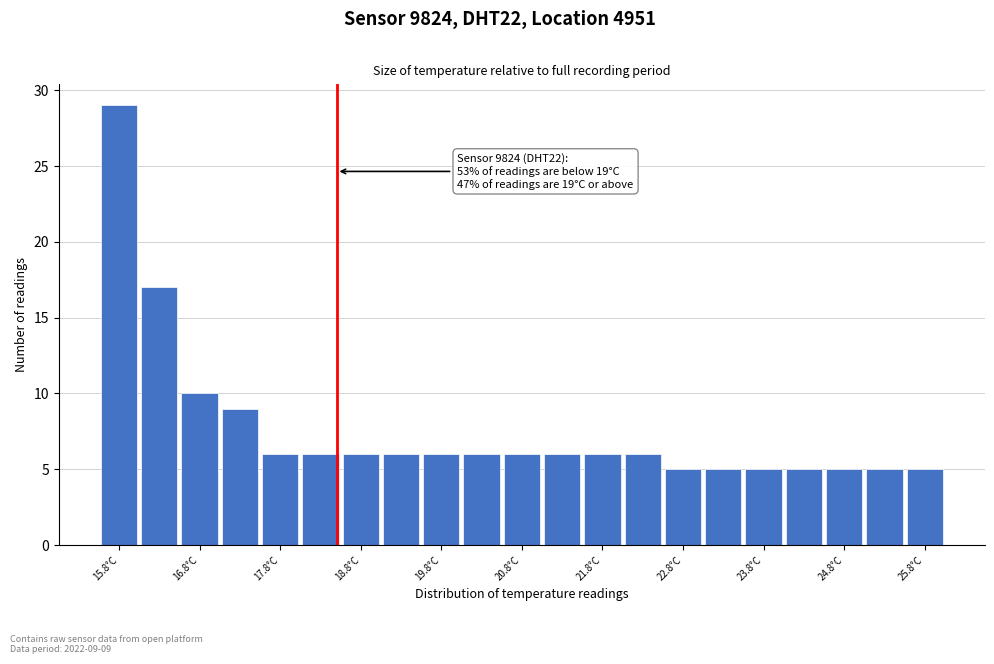

Which range on the x-axis has the tallest bar?

15.55 to 16.05